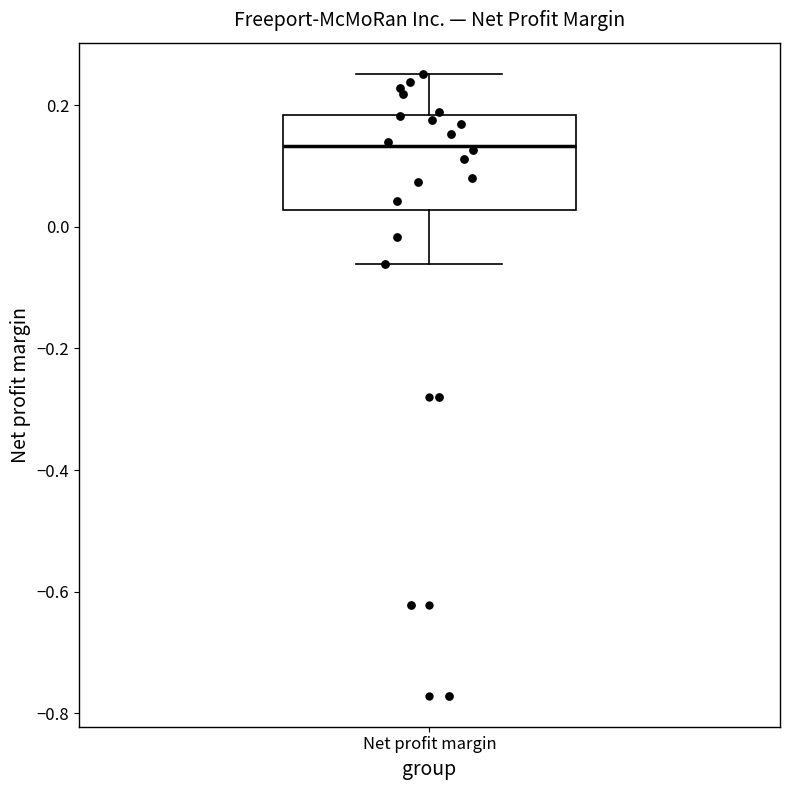

Transcribe this box plot: give where the median line is, the range the box spans, and where the two whiskers end, as read against the y-axis. The values are not printed on the chart, so give them approximately, as read against the axis.

median 0.14, box 0.02 to 0.18, whiskers -0.06 to 0.26